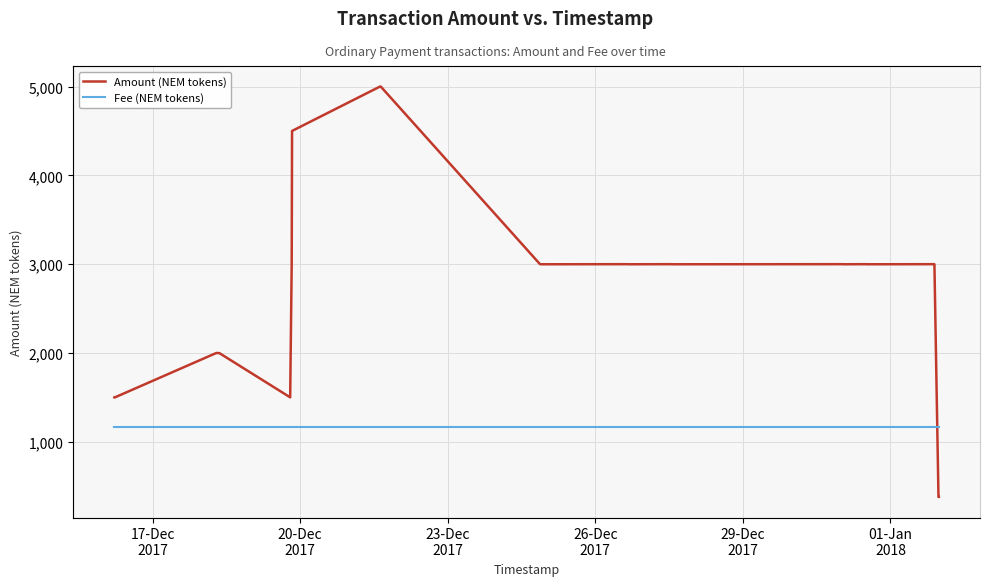

What are all the series names shown in the legend?

Amount (NEM tokens), Fee (NEM tokens)